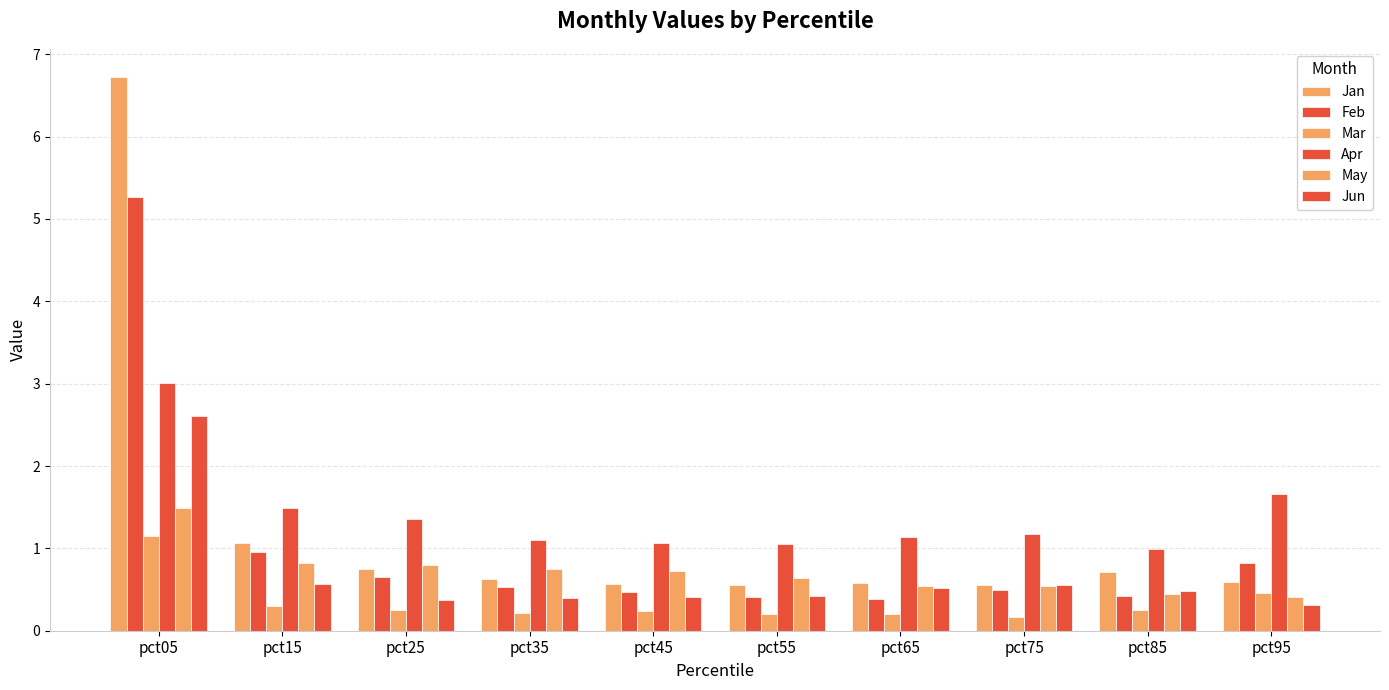

How many data points does each series have?

10